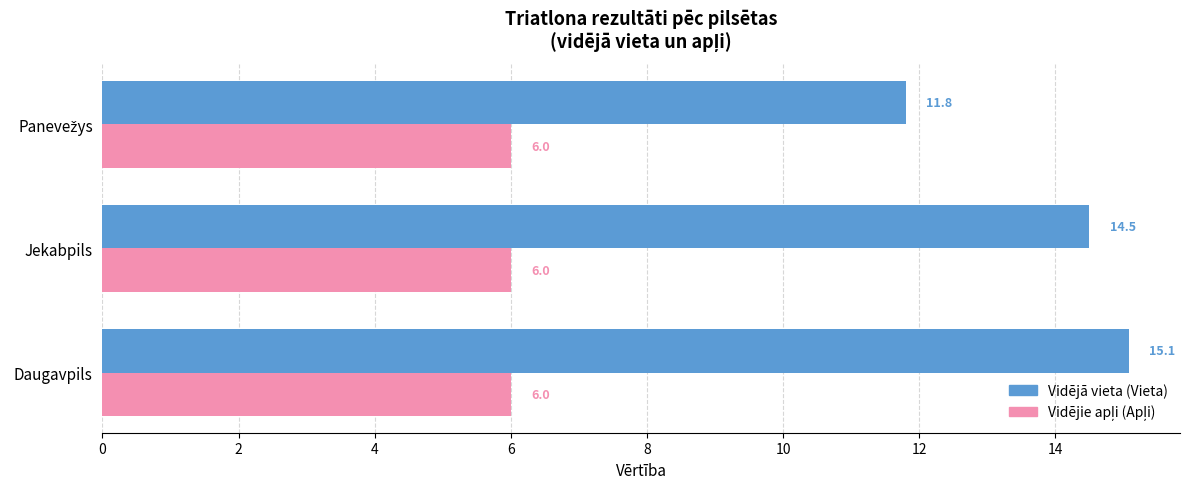

What is the greatest value displayed?

15.1